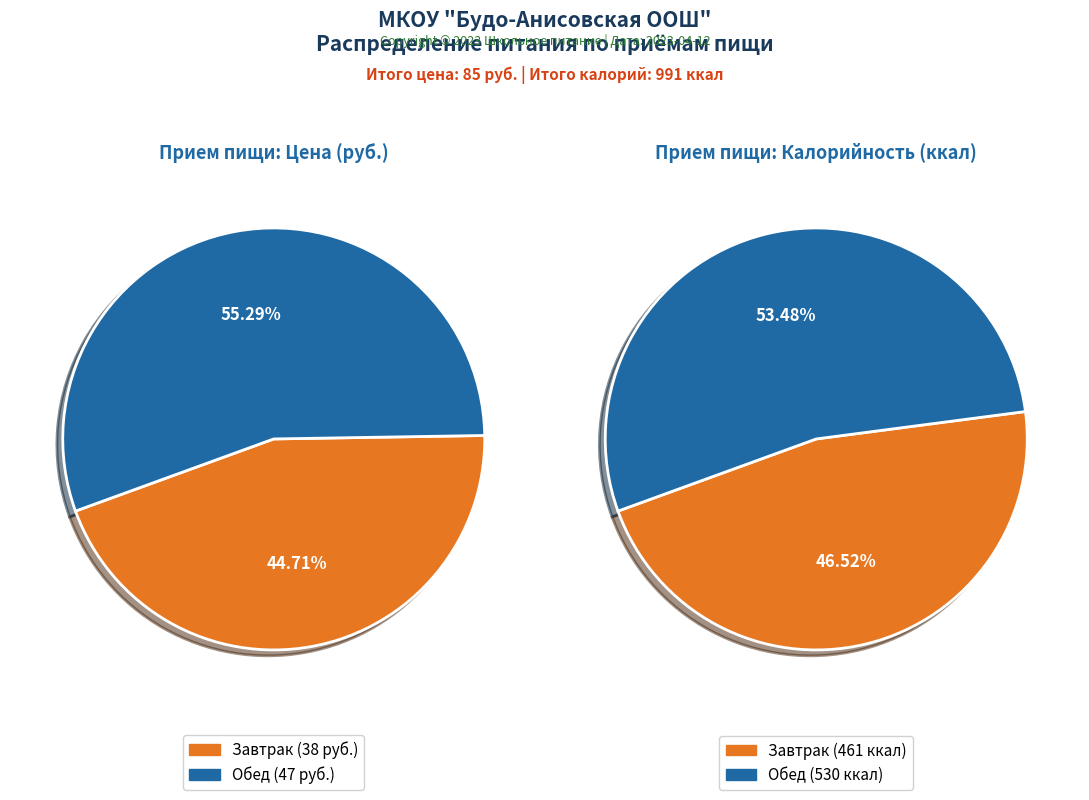

What percentage is the Завтрак slice, to the nearest percent?

45%